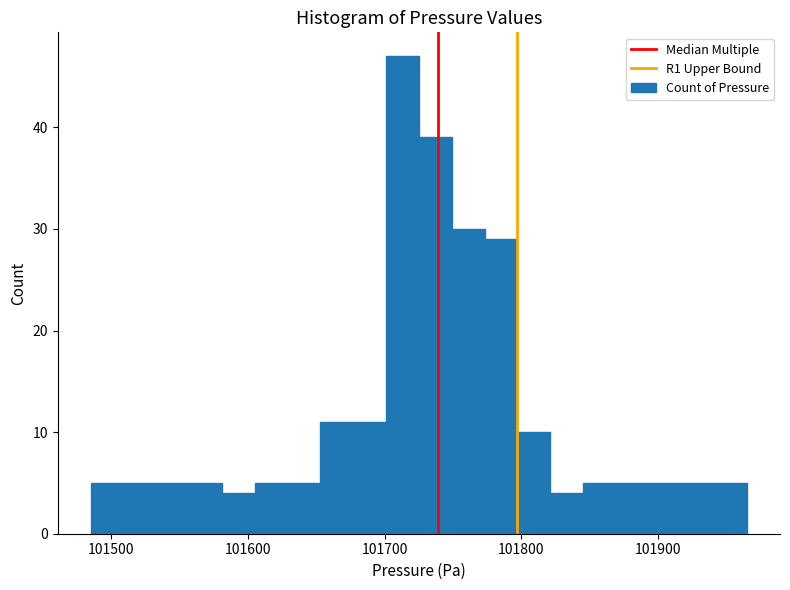

Around what value on the x-axis is the tallest bar? Give the approximate position of its centre, as read against the axis.

101710